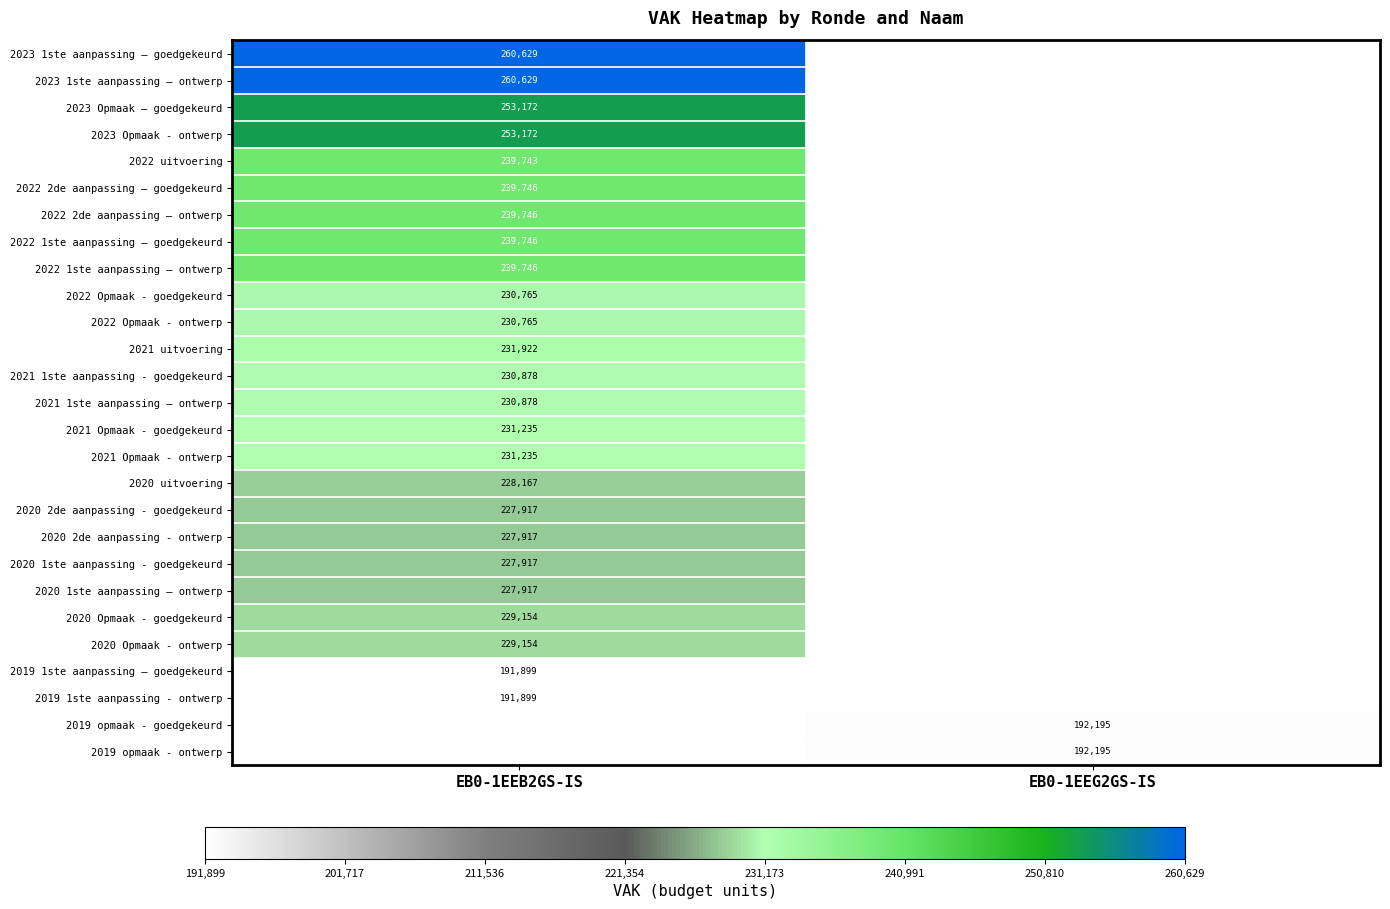

The value of 2023 Opmaak – goedgekeurd at EB0-1EEB2GS-IS is 353854. True or false?

False